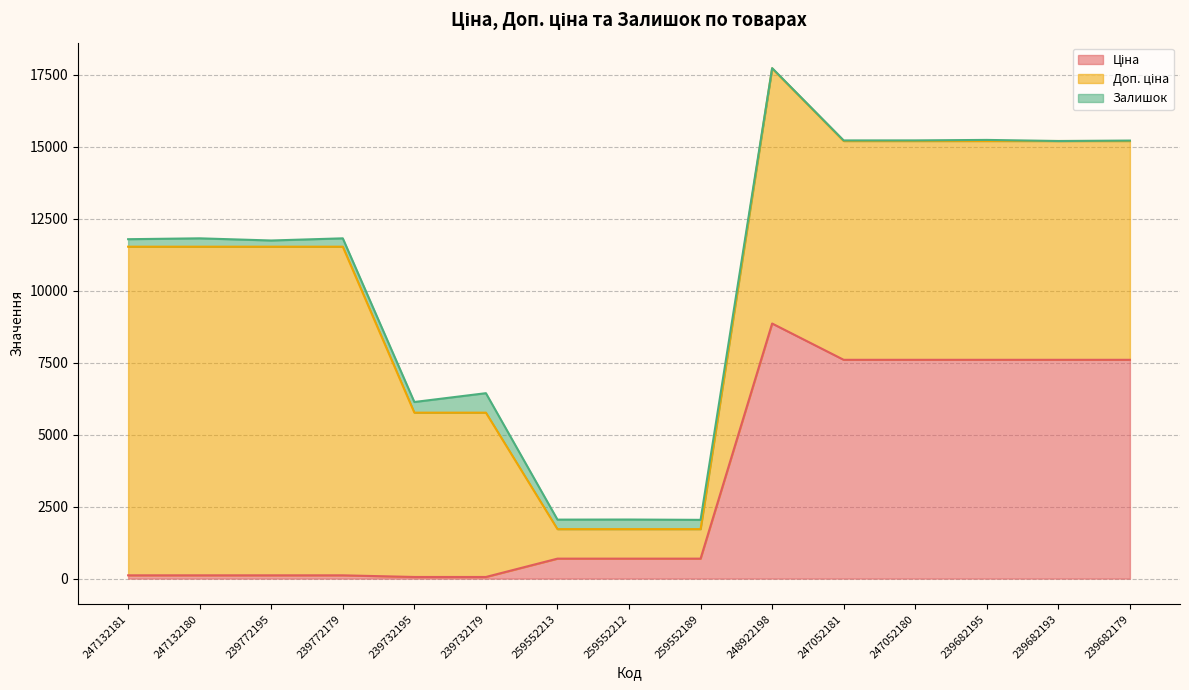

List the labels in order of Ціна value, largest first.

248922198, 247052181, 247052180, 239682195, 239682193, 239682179, 259552213, 259552212, 259552189, 247132181, 247132180, 239772195, 239772179, 239732195, 239732179